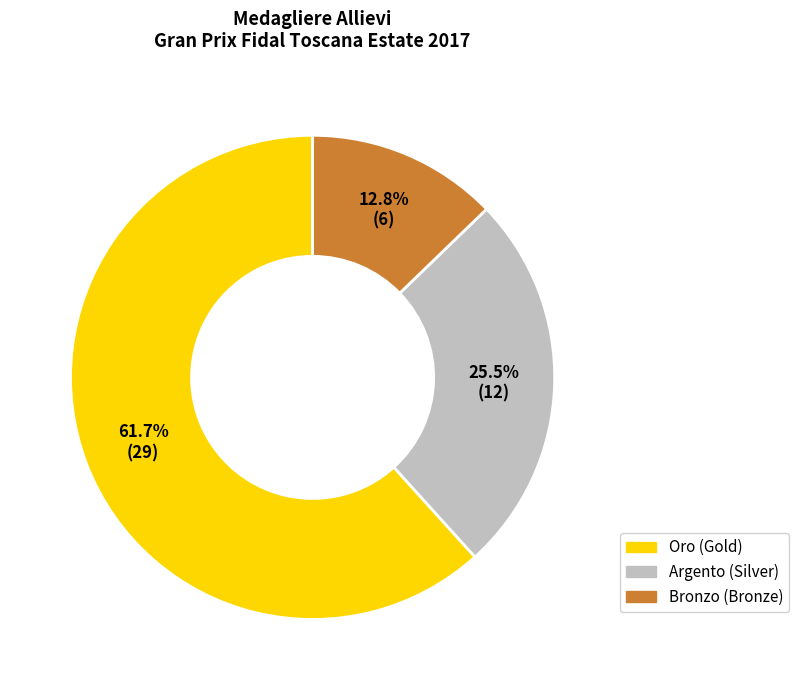

Is there any slice that represents more than half of the pie?

Yes